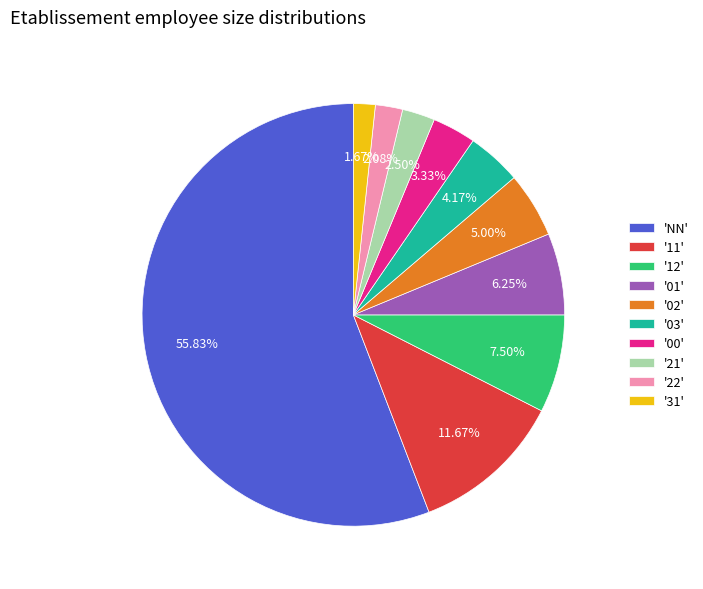

Combined, do '21' and 'NN' account for over 50%?

Yes